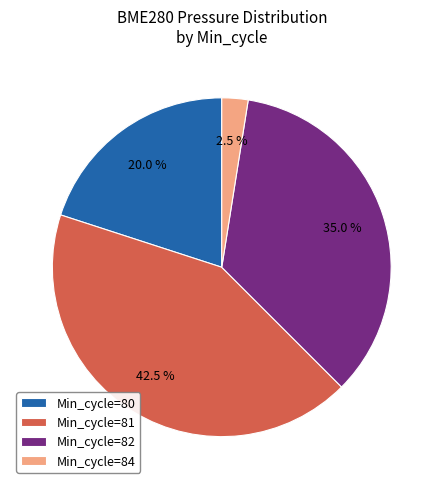

What is the smallest slice in the pie chart?

Min_cycle=84